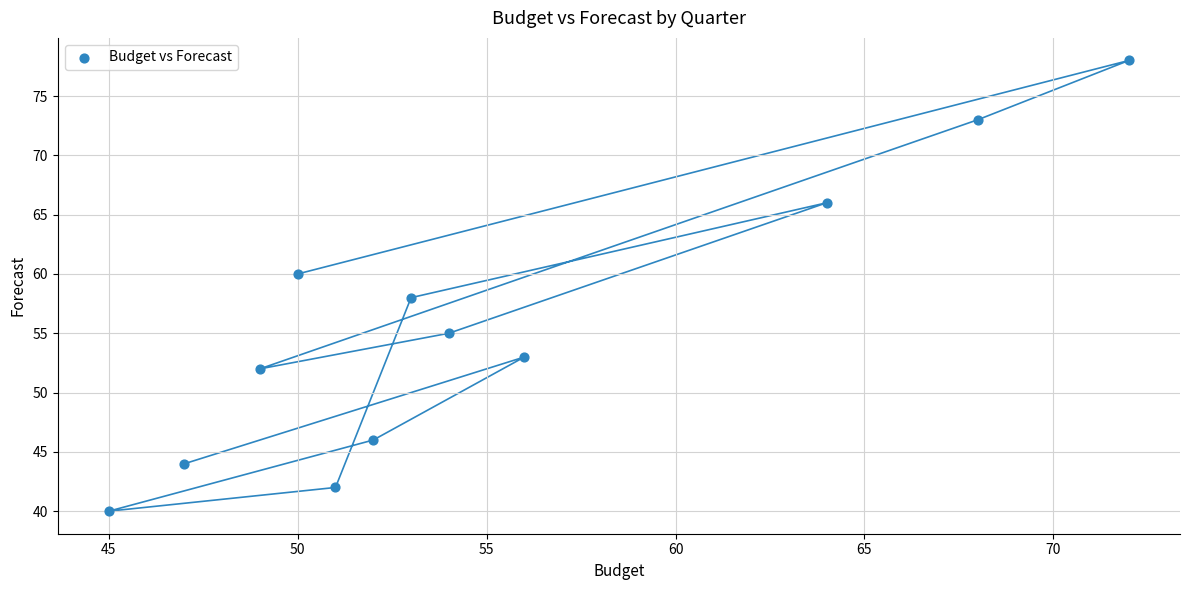

What is the range of Y values (max minus min)?

38